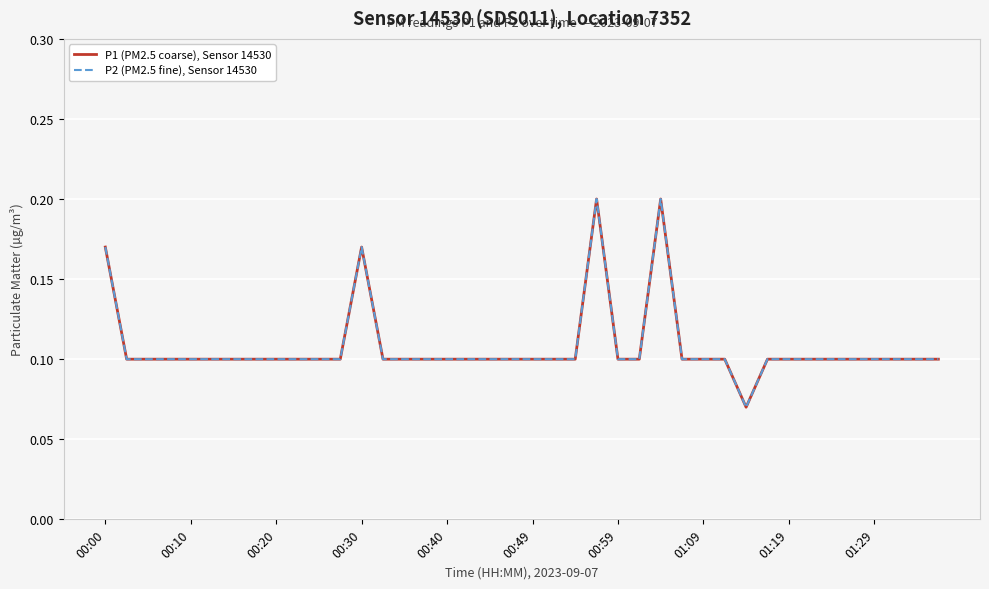

True or false: P1 (PM2.5 coarse), Sensor 14530 and P2 (PM2.5 fine), Sensor 14530 intersect in this chart.

False